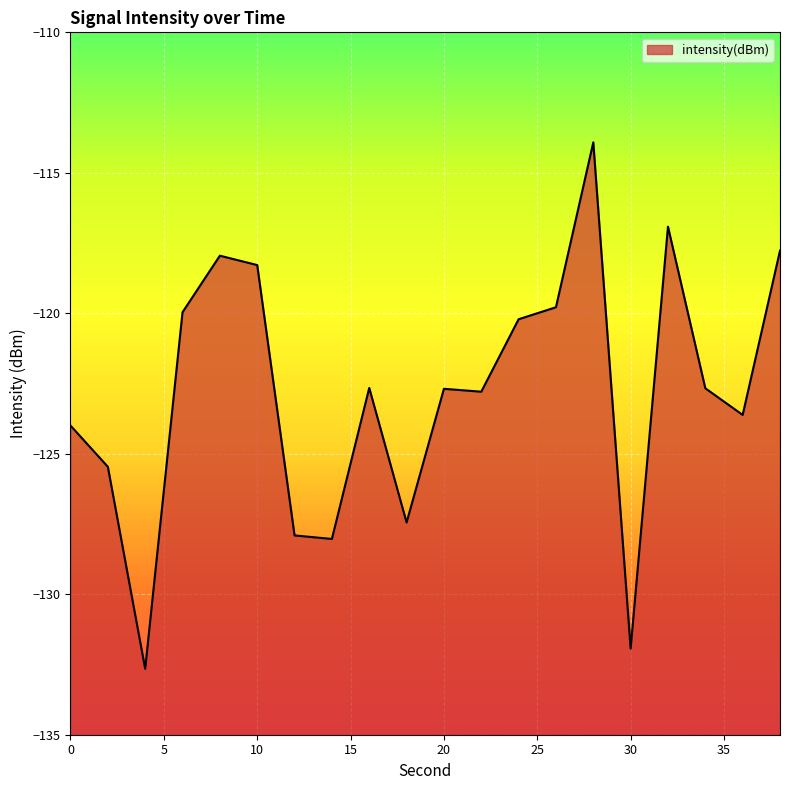

Reading left to right, extract all data points from this chart.

0=-124.0	2=-125.5	4=-132.7	6=-120.0	8=-118.0	10=-118.3	12=-127.9	14=-128.0	16=-122.7	18=-127.4	20=-122.7	22=-122.8	24=-120.2	26=-119.8	28=-113.9	30=-131.9	32=-116.9	34=-122.7	36=-123.6	38=-117.8